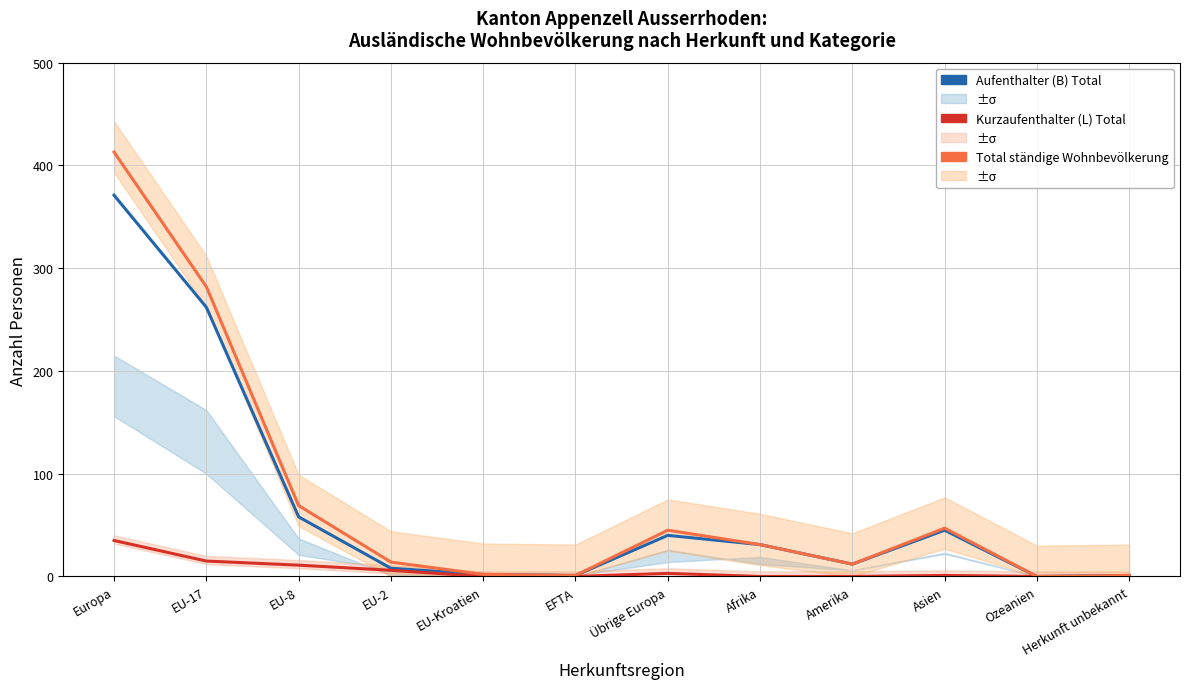

What is the total value across all series at Übrige Europa?

88